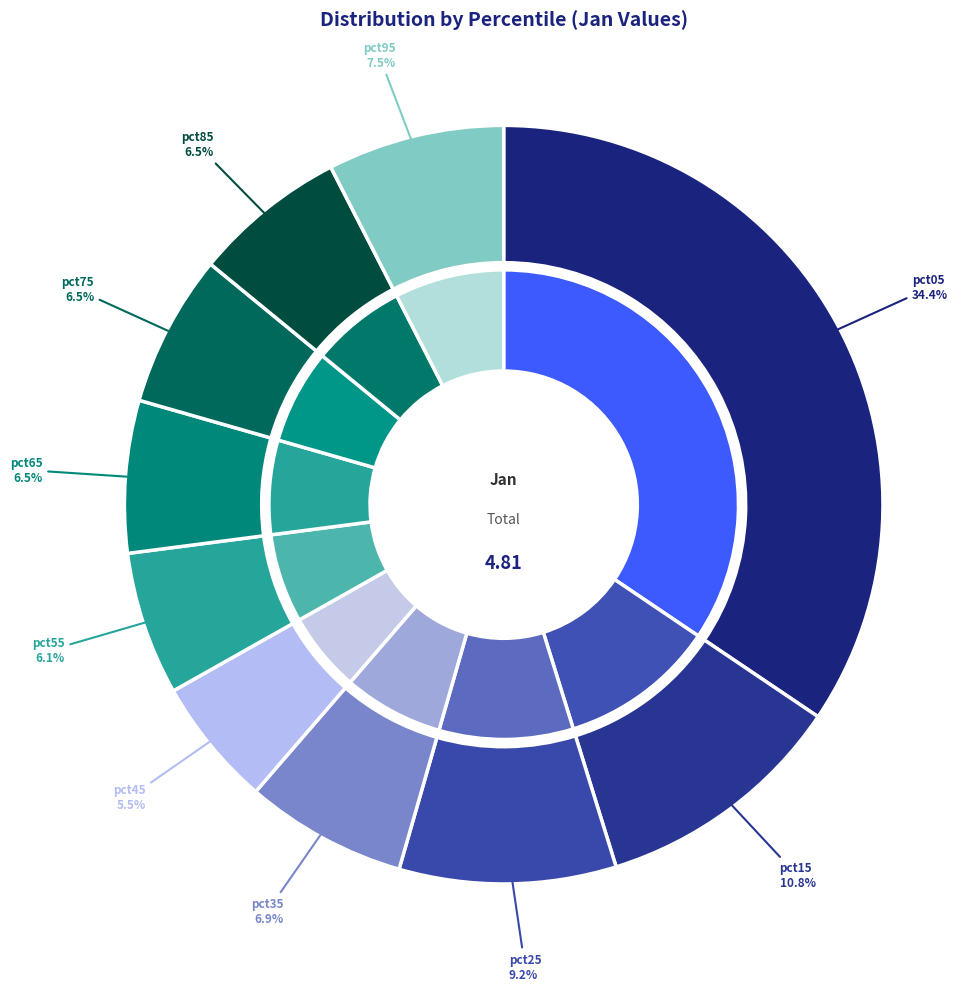

Is pct25 the majority of the pie?

No